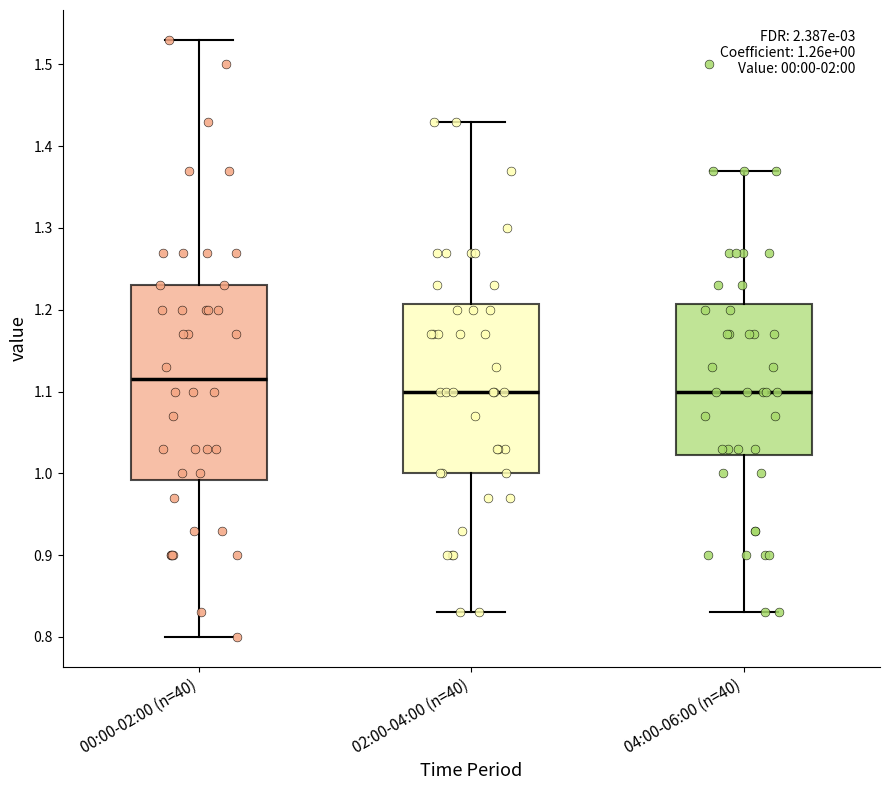

Comparing the boxes themselves (not the whiskers), which one is the tallest?

00:00-02:00 (n=40)